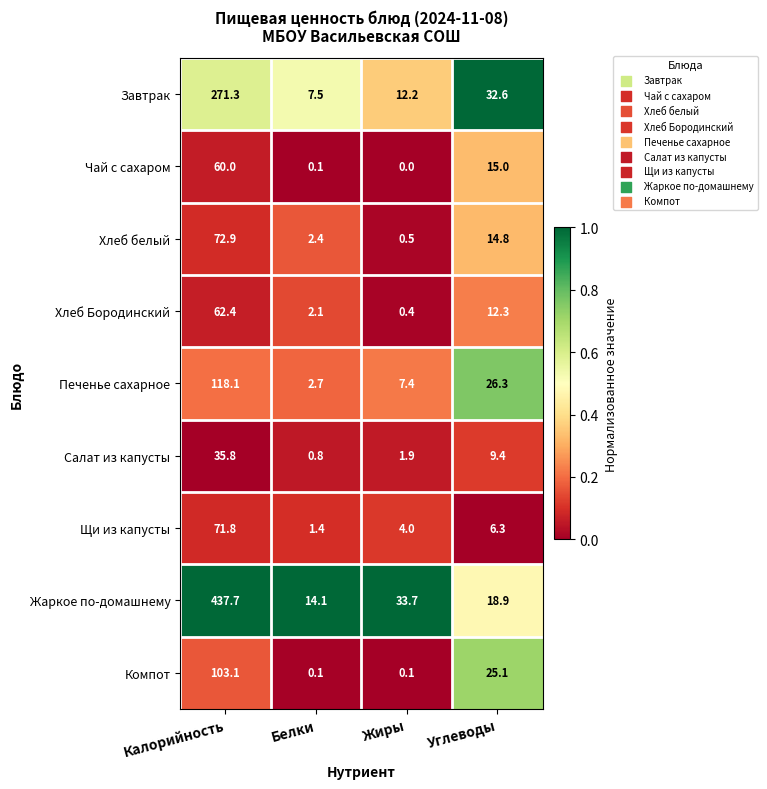

Rank the series by their maximum value, from highest to lowest.

Жаркое по-домашнему, Завтрак, Печенье сахарное, Компот, Хлеб белый, Щи из капусты, Хлеб Бородинский, Чай с сахаром, Салат из капусты